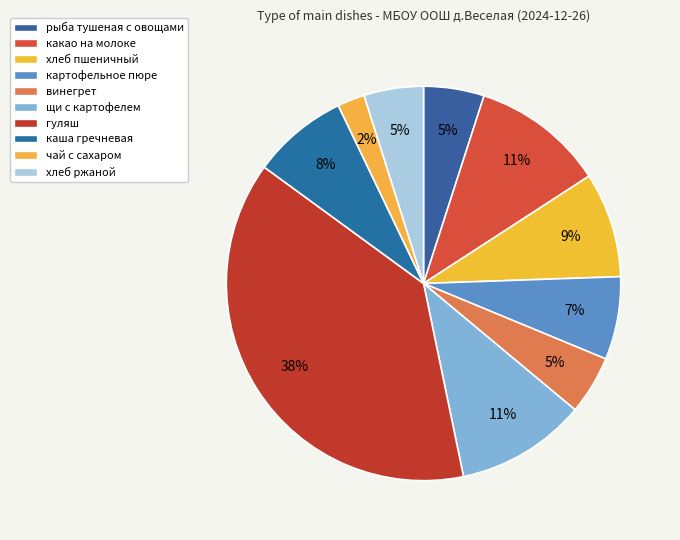

How many slices are in this pie chart?

10